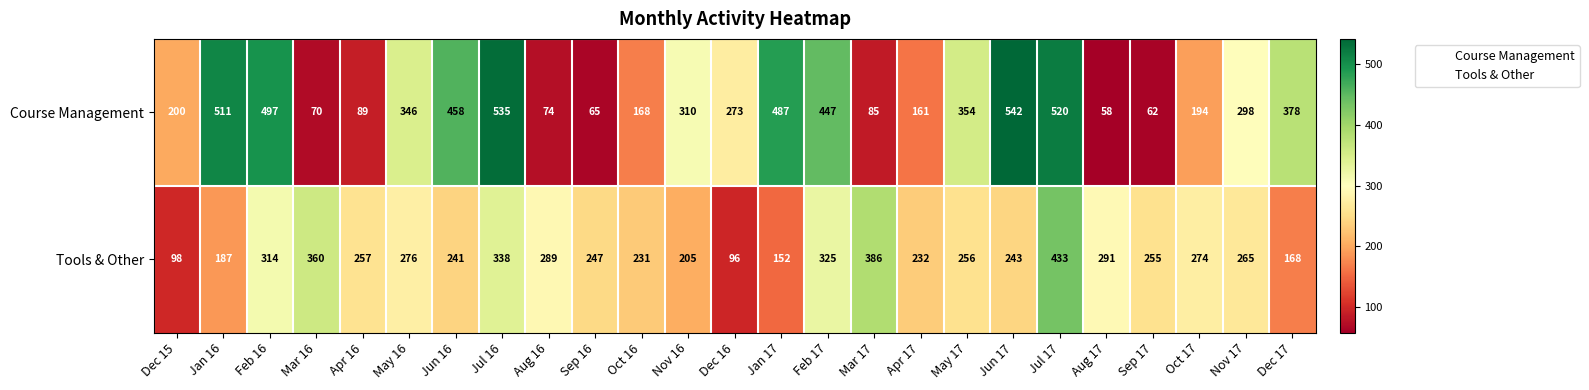

What value does the Tools & Other series have at May 17, to the nearest 50?

250